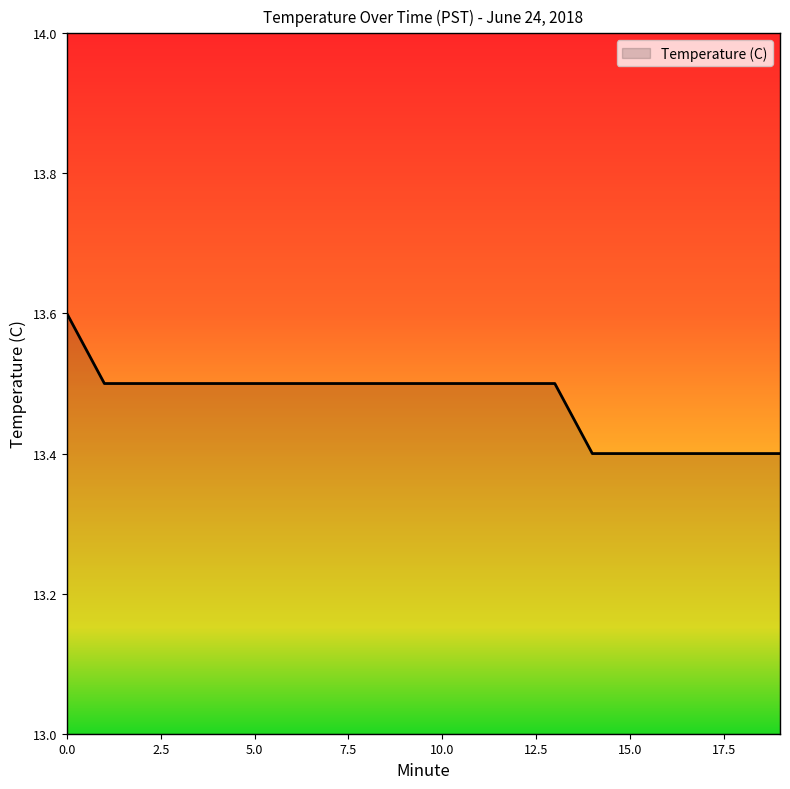

What is the maximum value shown in the chart?

13.6